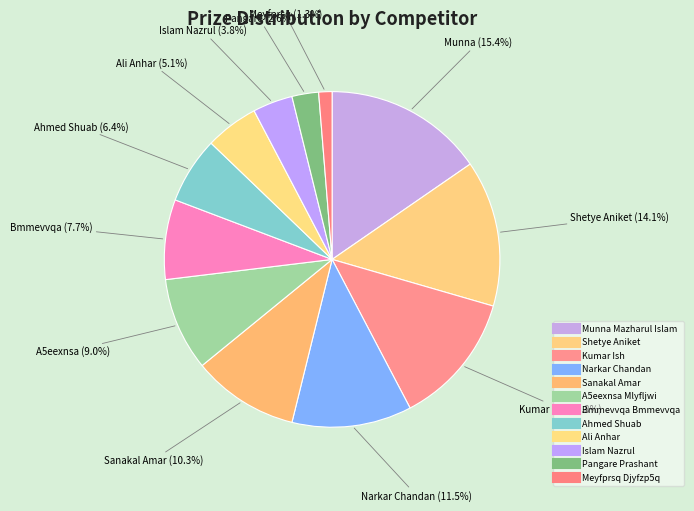

To the nearest percent, what is the difference between the largest and smallest slice percentages?

14%